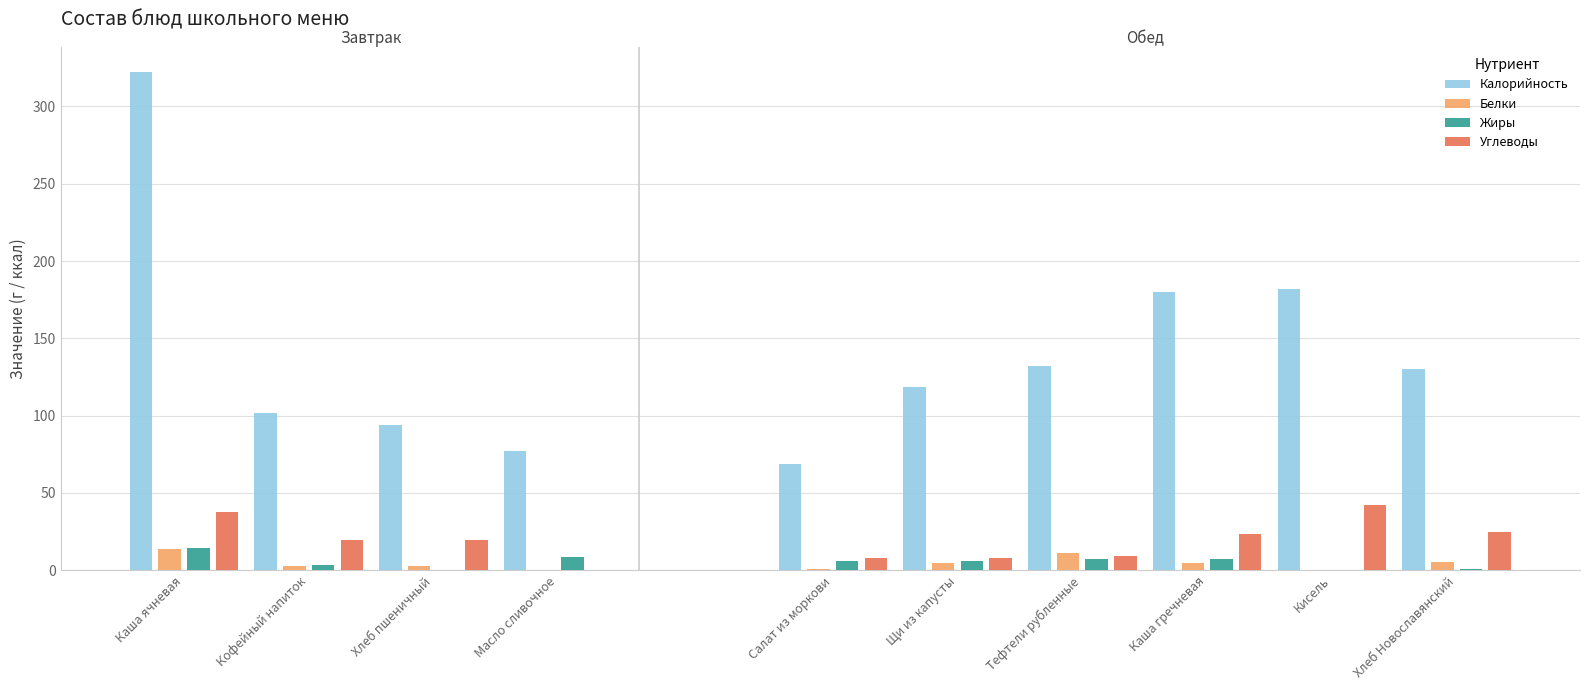

Is the value of Калорийность at Салат из моркови greater than the value of Углеводы at Масло сливочное?

Yes